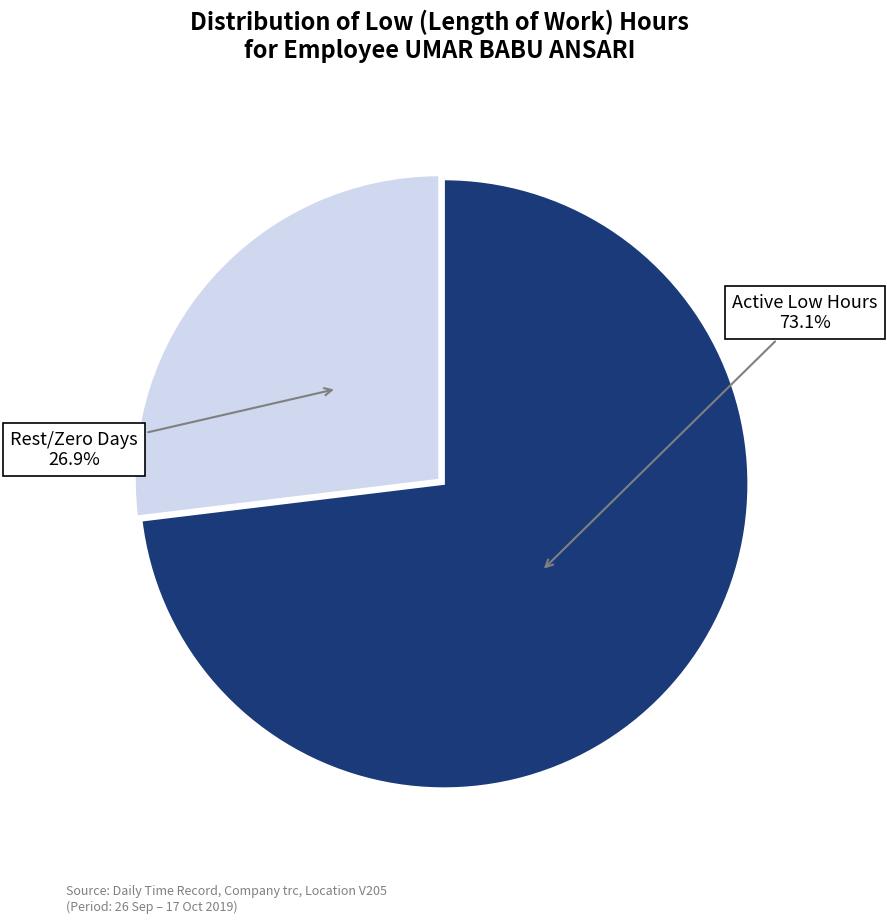

Which category accounts for the majority?

Active Low Hours